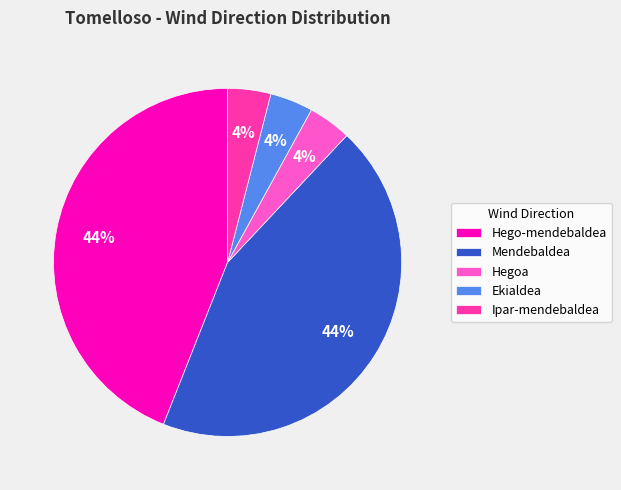

To the nearest percent, what percentage of the pie is Mendebaldea?

44%